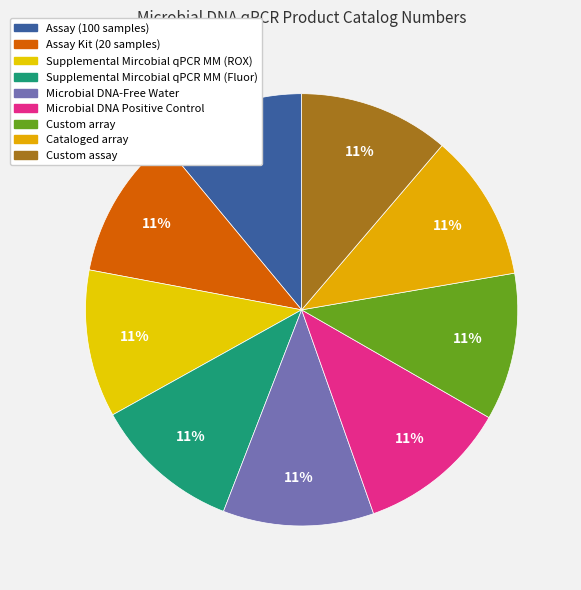

Between Custom array and Microbial DNA Positive Control, which is larger?

Microbial DNA Positive Control